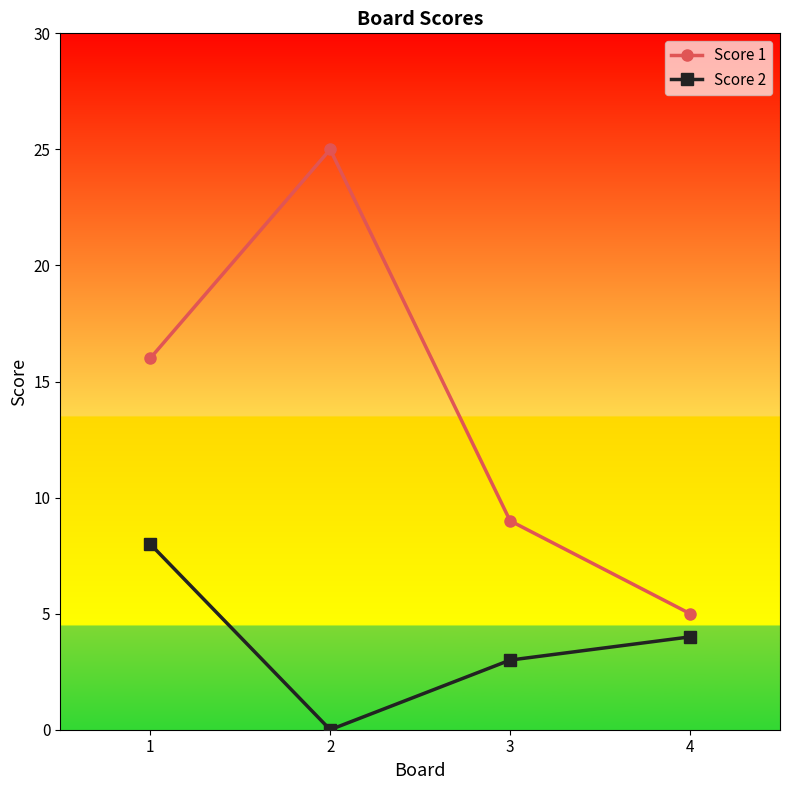

At how many categories does at least one series exceed 6?

3